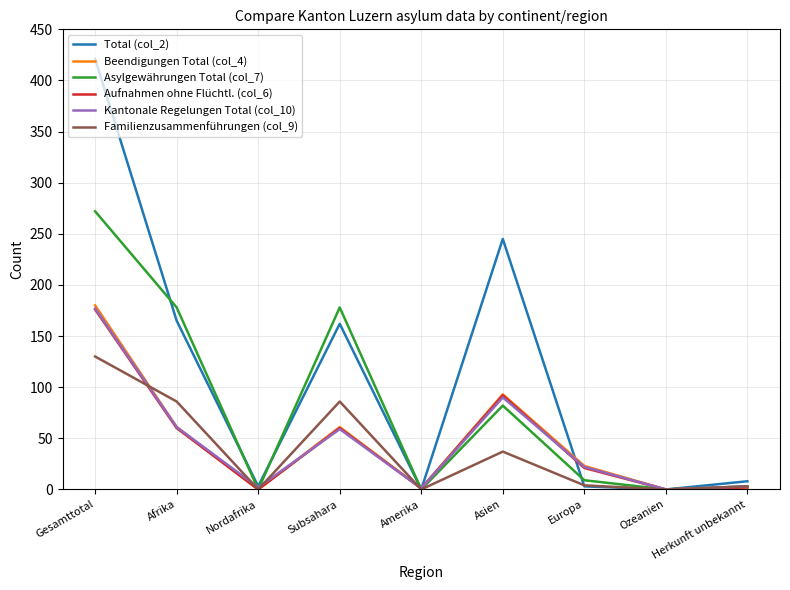

What position from the left is Ozeanien?

8